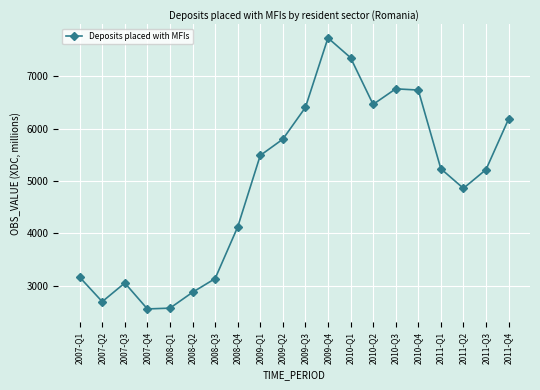

What is the change in value from 2009-Q2 to 2009-Q3?

+606.5